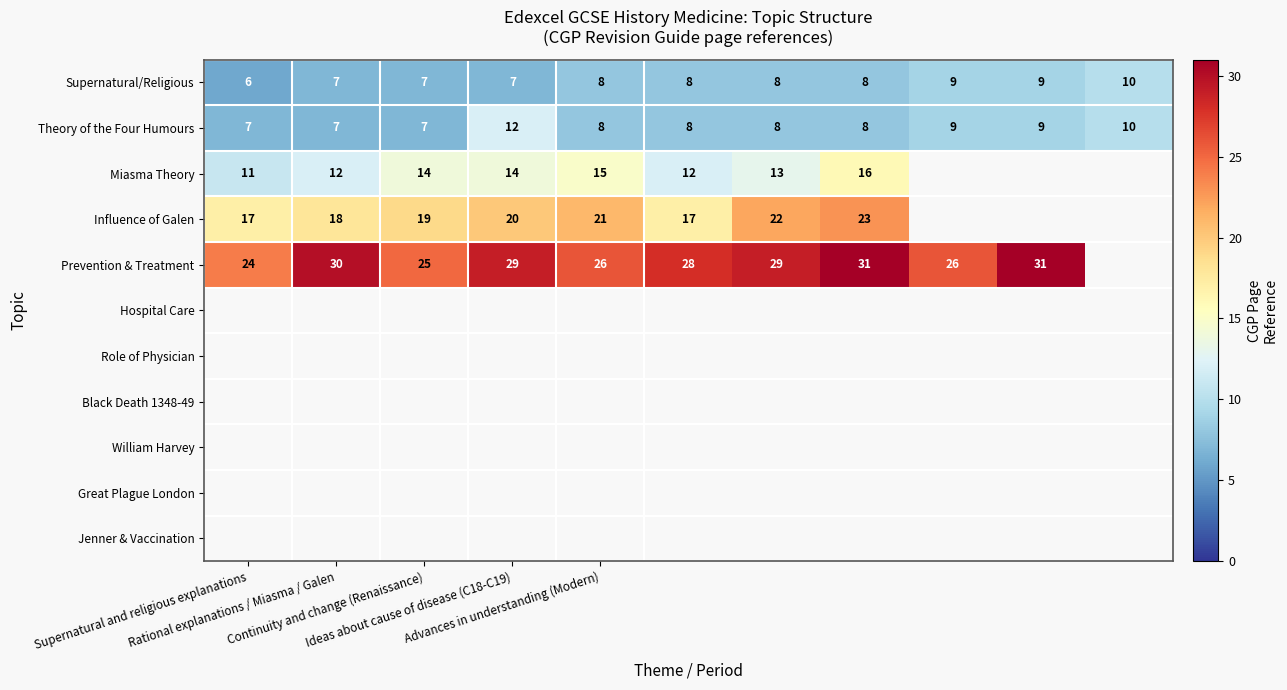

Count the Theory of the Four Humours values in the range 7 to 9.

9